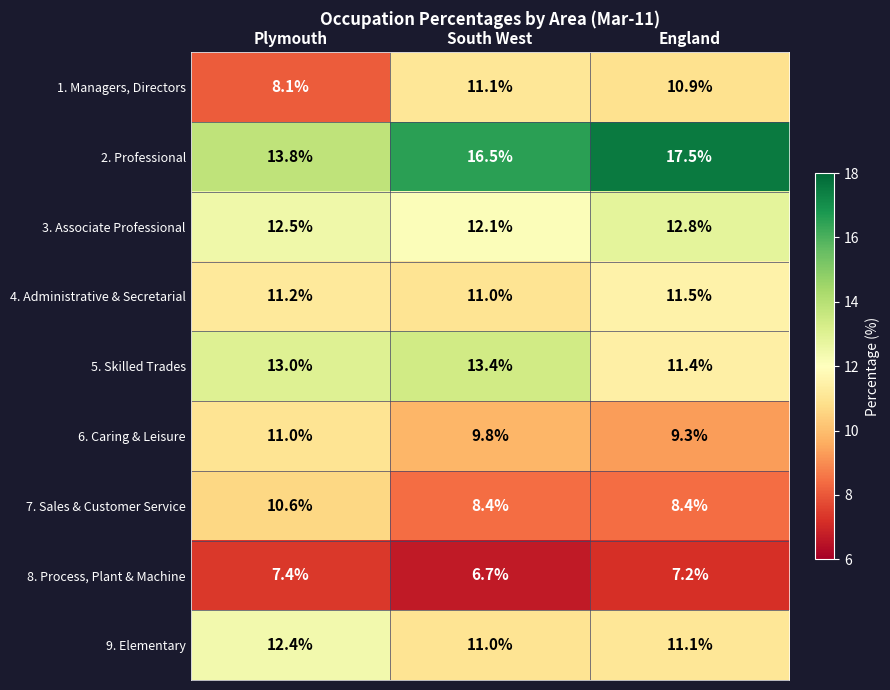

Which series has the largest range (max minus min)?

2. Professional